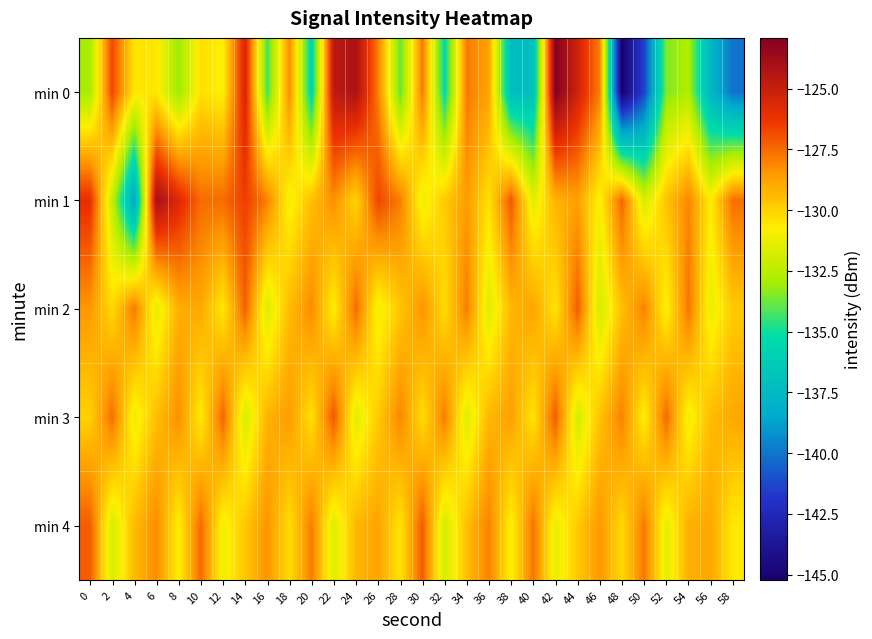

Which has a higher value, 18 or 32?

18